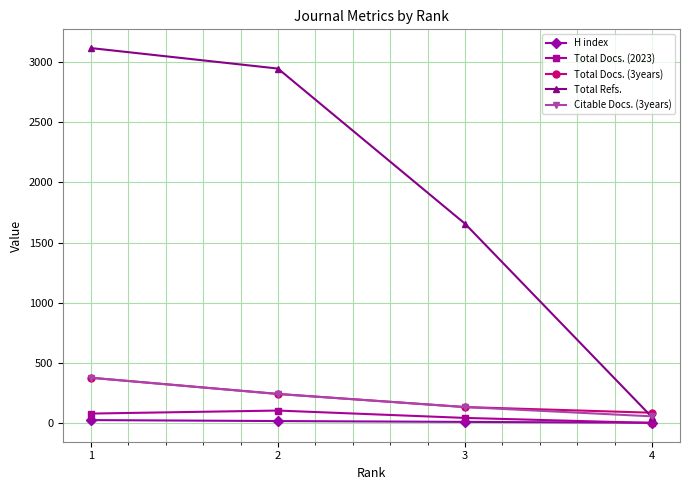

True or false: Total Docs. (2023) and Citable Docs. (3years) cross at least once.

False